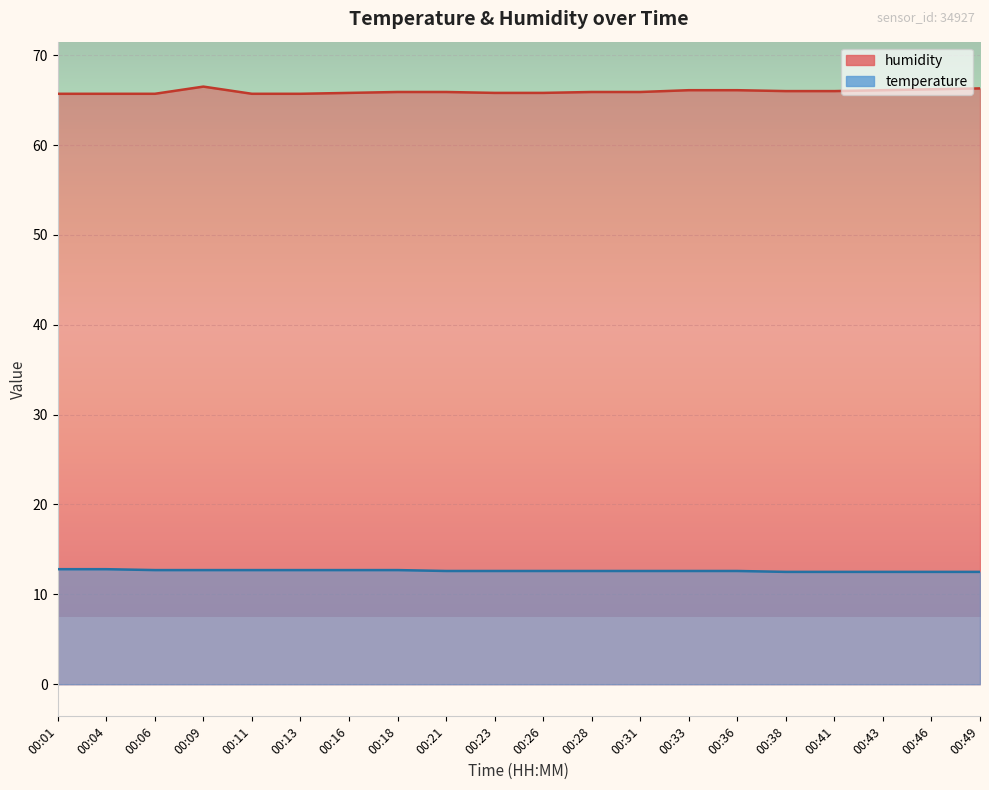

True or false: humidity and temperature cross at least once.

False